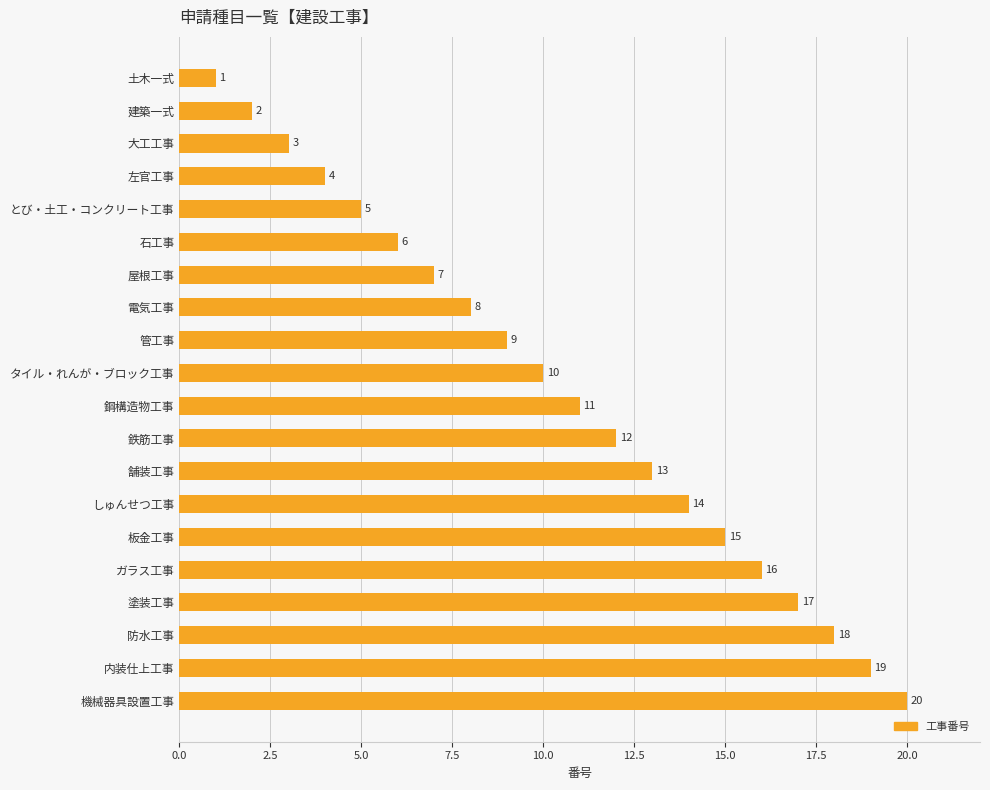

List the labels in order of value, largest first.

機械器具設置工事, 内装仕上工事, 防水工事, 塗装工事, ガラス工事, 板金工事, しゅんせつ工事, 舗装工事, 鉄筋工事, 鋼構造物工事, タイル・れんが・ブロック工事, 管工事, 電気工事, 屋根工事, 石工事, とび・土工・コンクリート工事, 左官工事, 大工工事, 建築一式, 土木一式